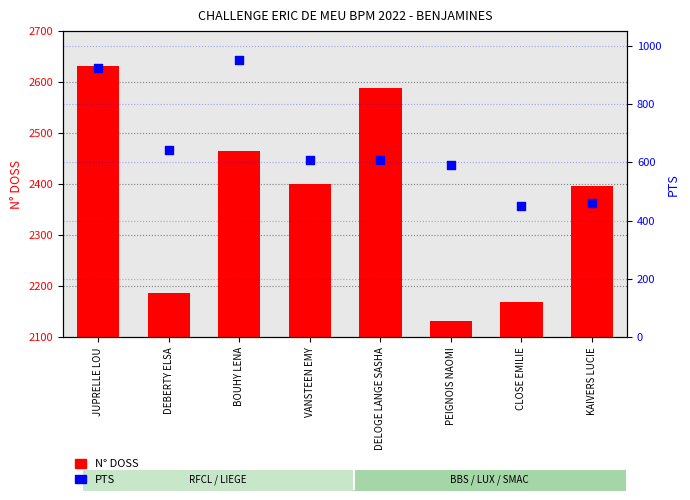

Which series has the largest total across all categories?

N° DOSS